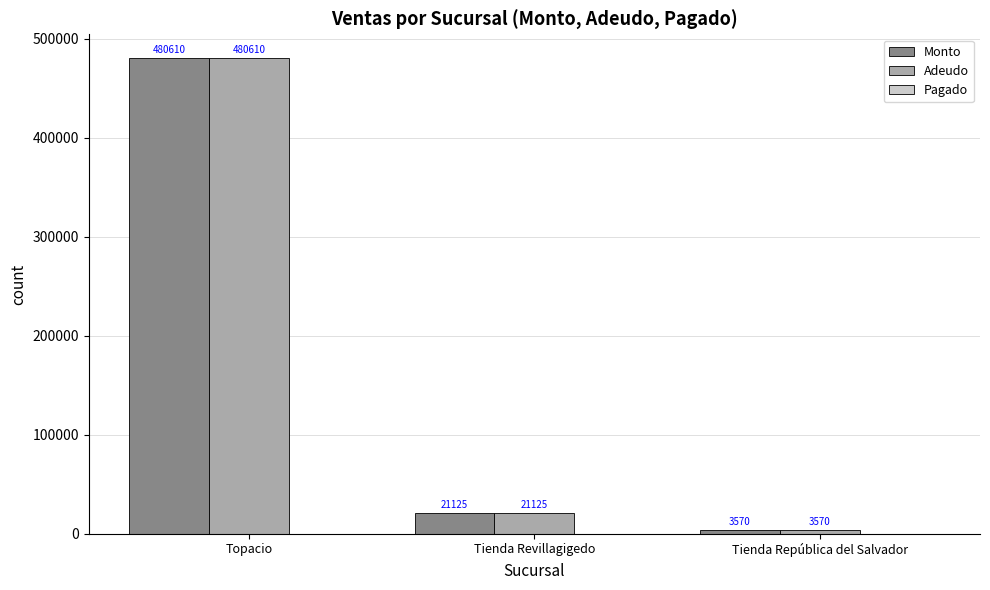

The value of Monto at Tienda Revillagigedo is 21125. True or false?

True